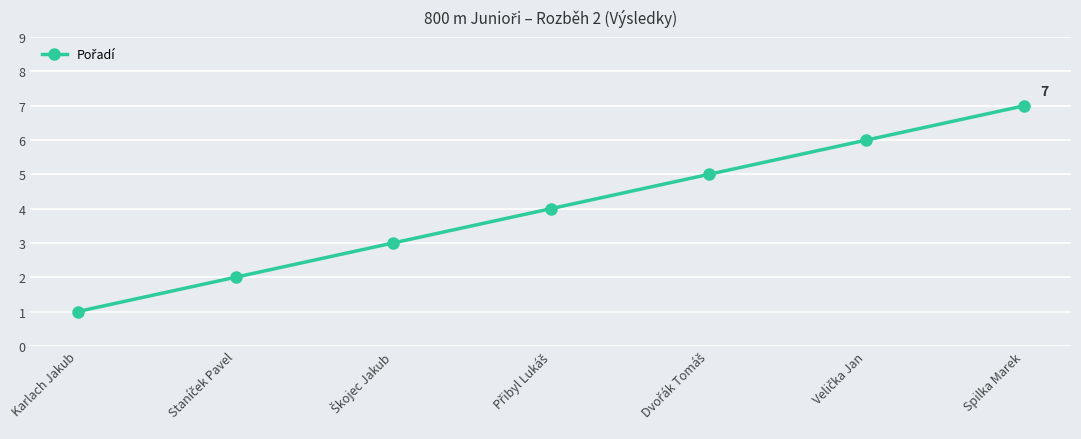

What is the maximum value shown in the chart?

7